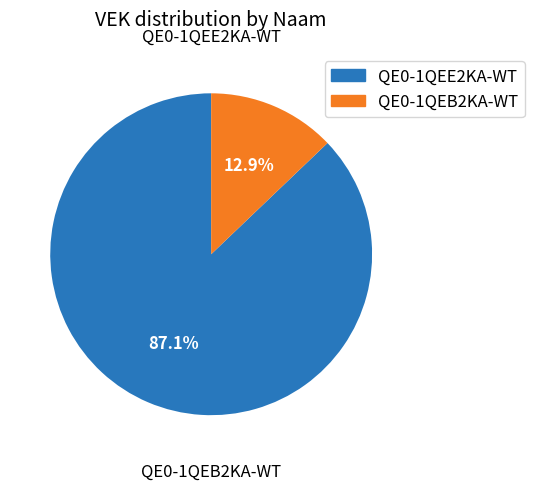

How many slices are in this pie chart?

2